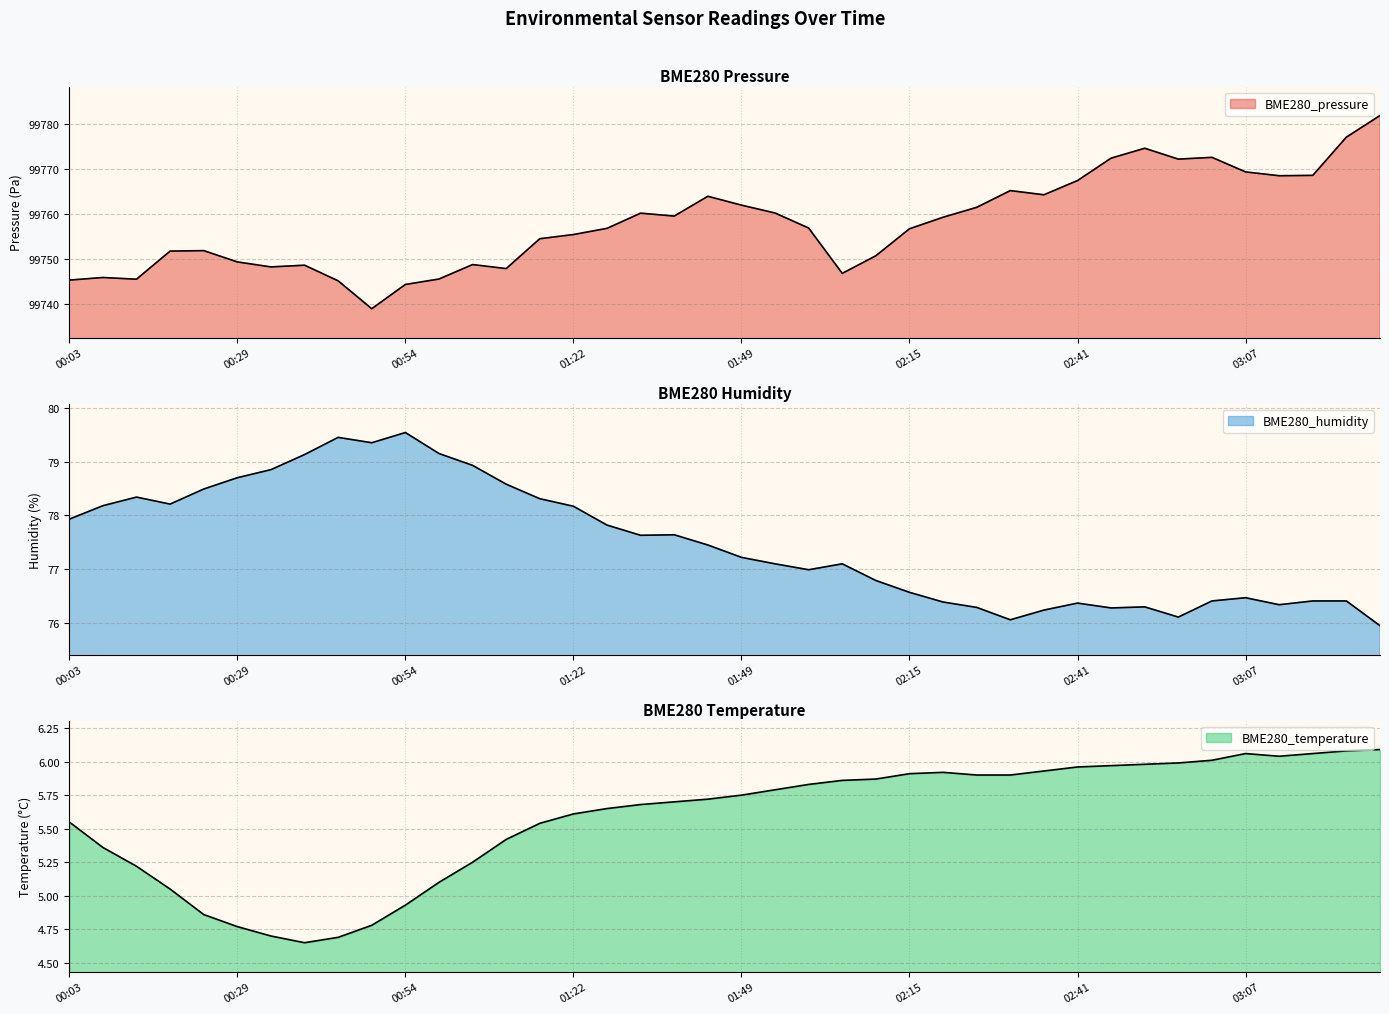

What is the minimum value for BME280_humidity?

76.0